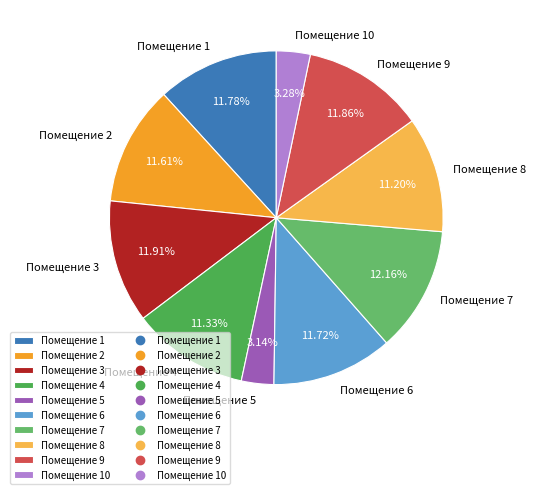

Is there a majority slice in this chart?

No